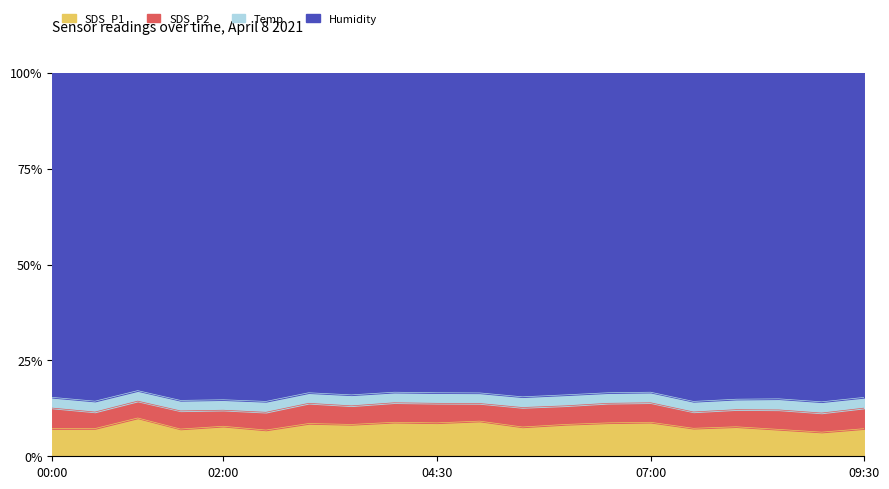

Which series has the largest total across all categories?

Humidity